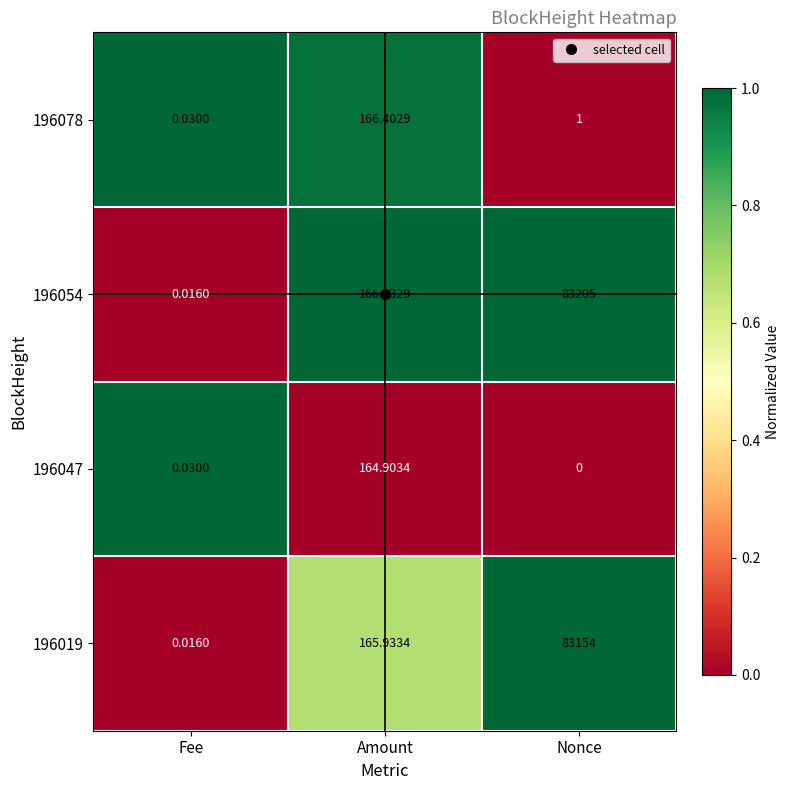

What is the maximum value shown in the chart?

83205.0